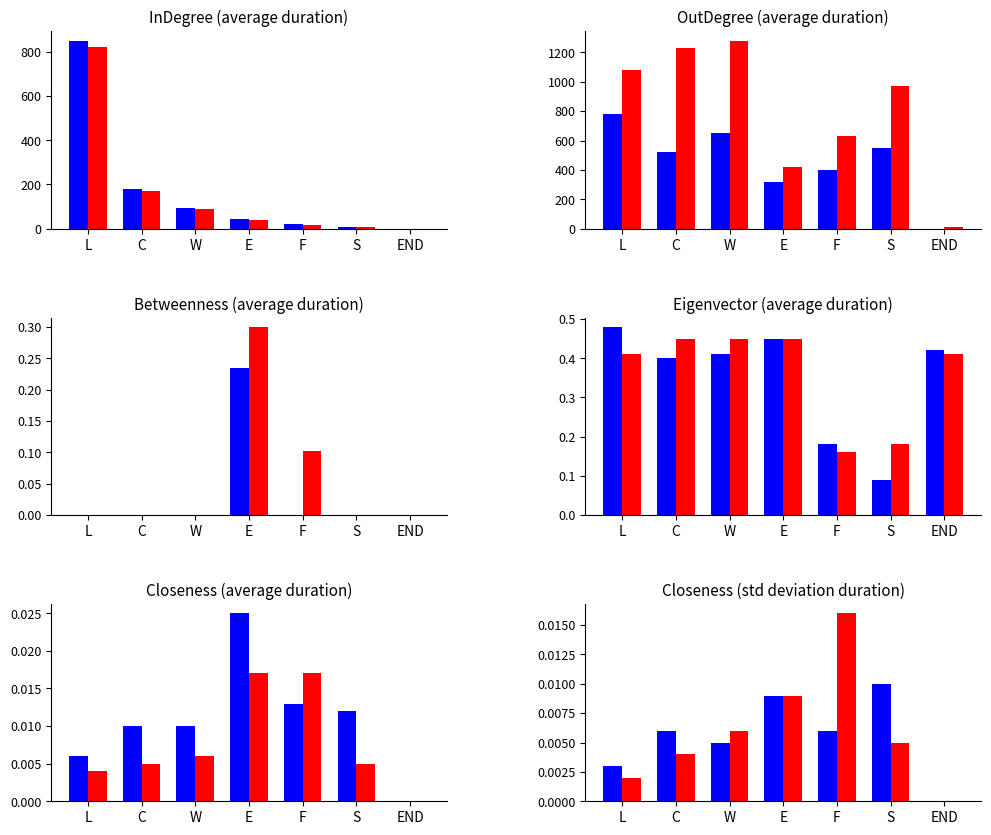

How many data points in Blue Group are above 0?

6